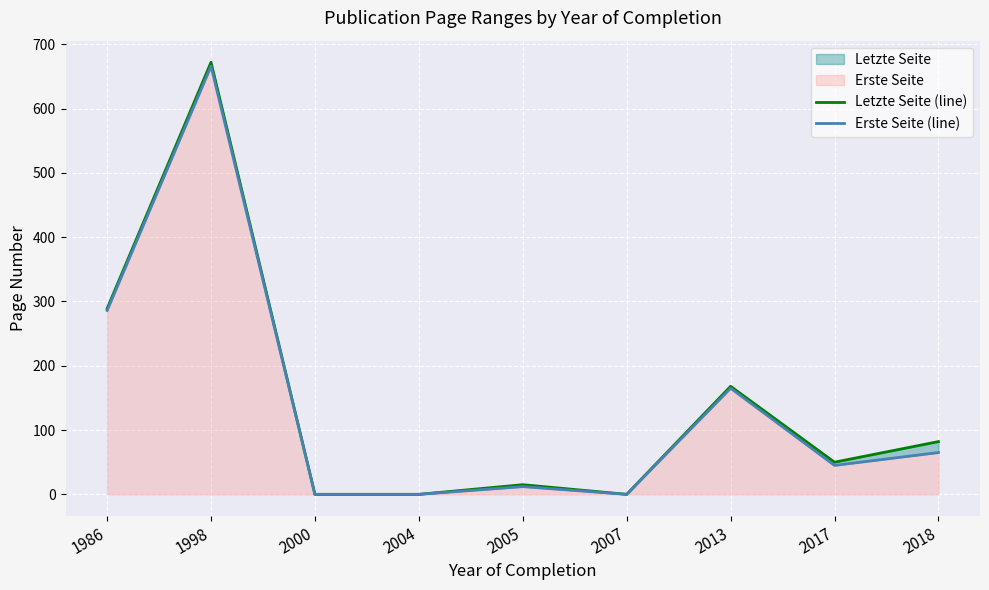

Between 1986 and 2013, which series saw the biggest shift?

Letzte Seite (line)